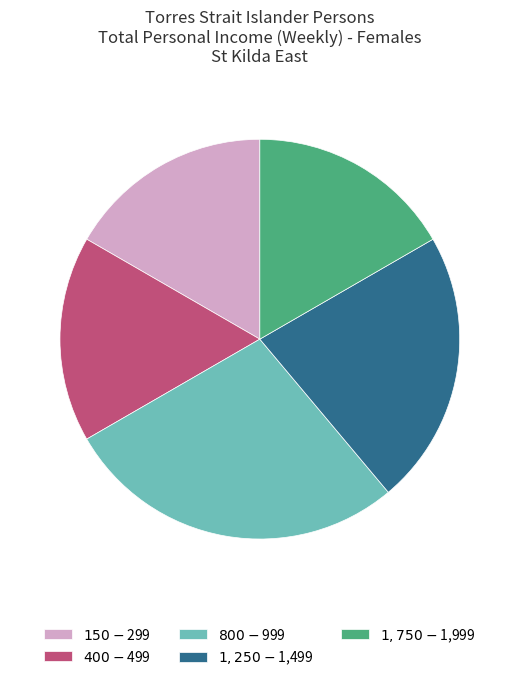

Does any single category account for the majority?

No